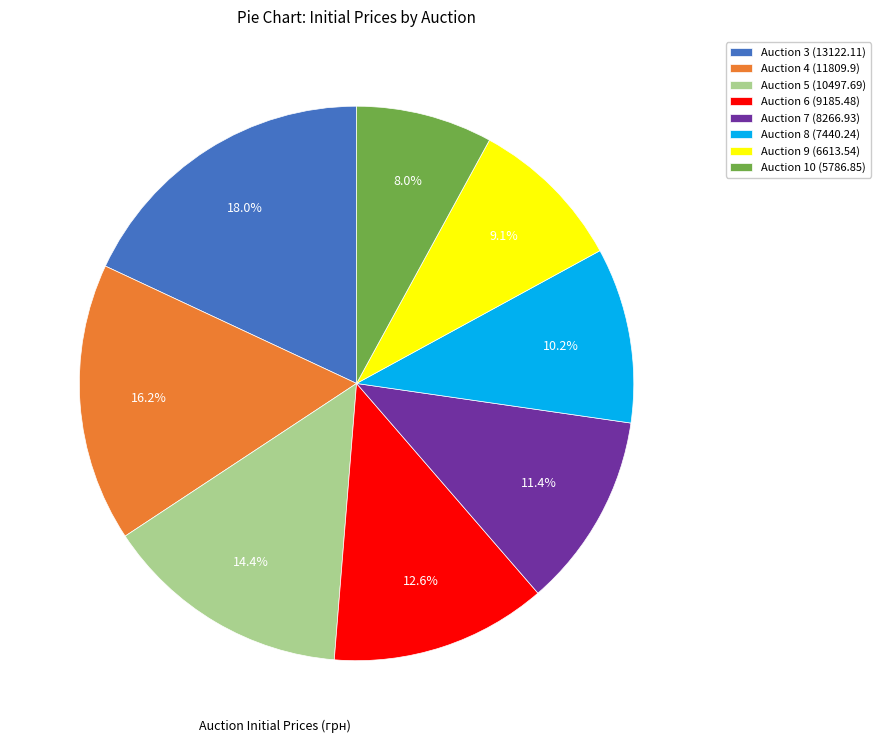

What percentage do Auction 9 (6613.54) and Auction 3 (13122.11) together represent?

27.1%